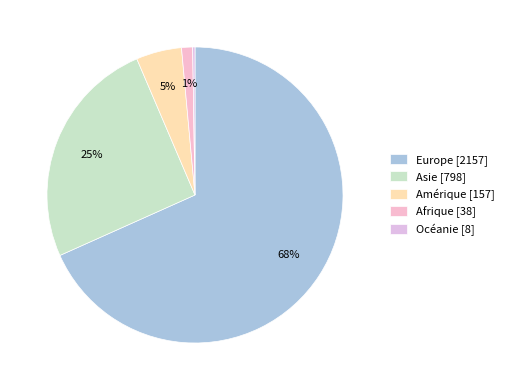

True or false: Asie accounts for 25% of the total.

True